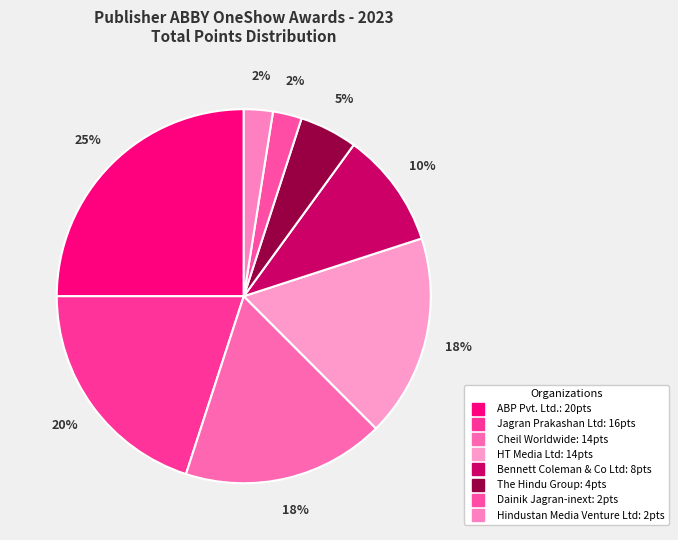

Approximately how many times larger is the value at HT Media Ltd compared to Jagran Prakashan Ltd?

0.9